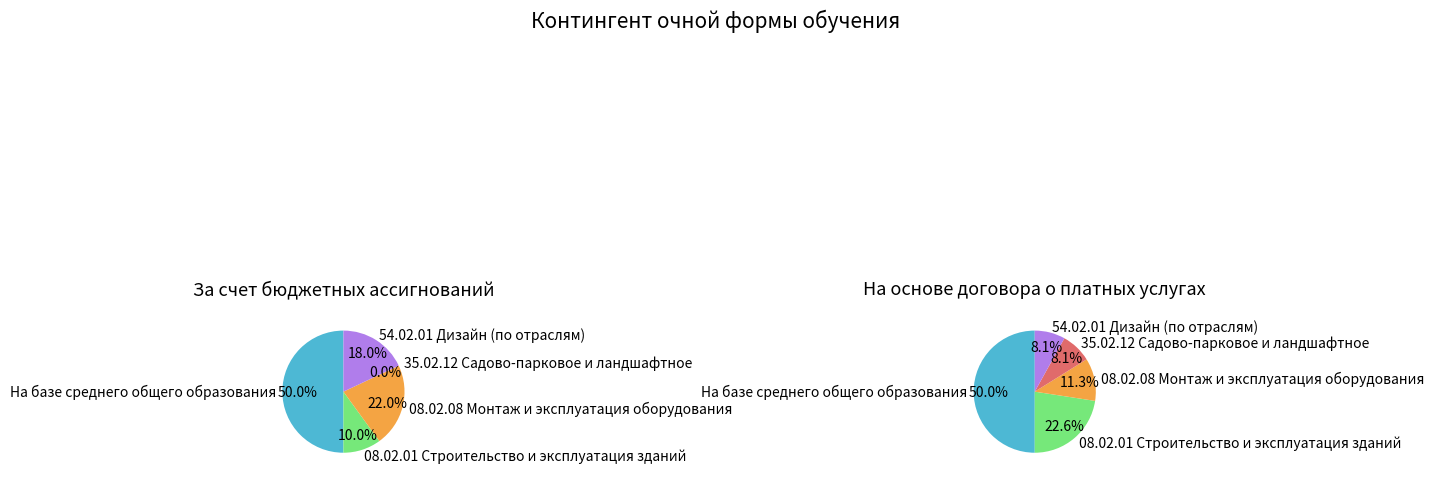

How many segments does this pie chart have?

5